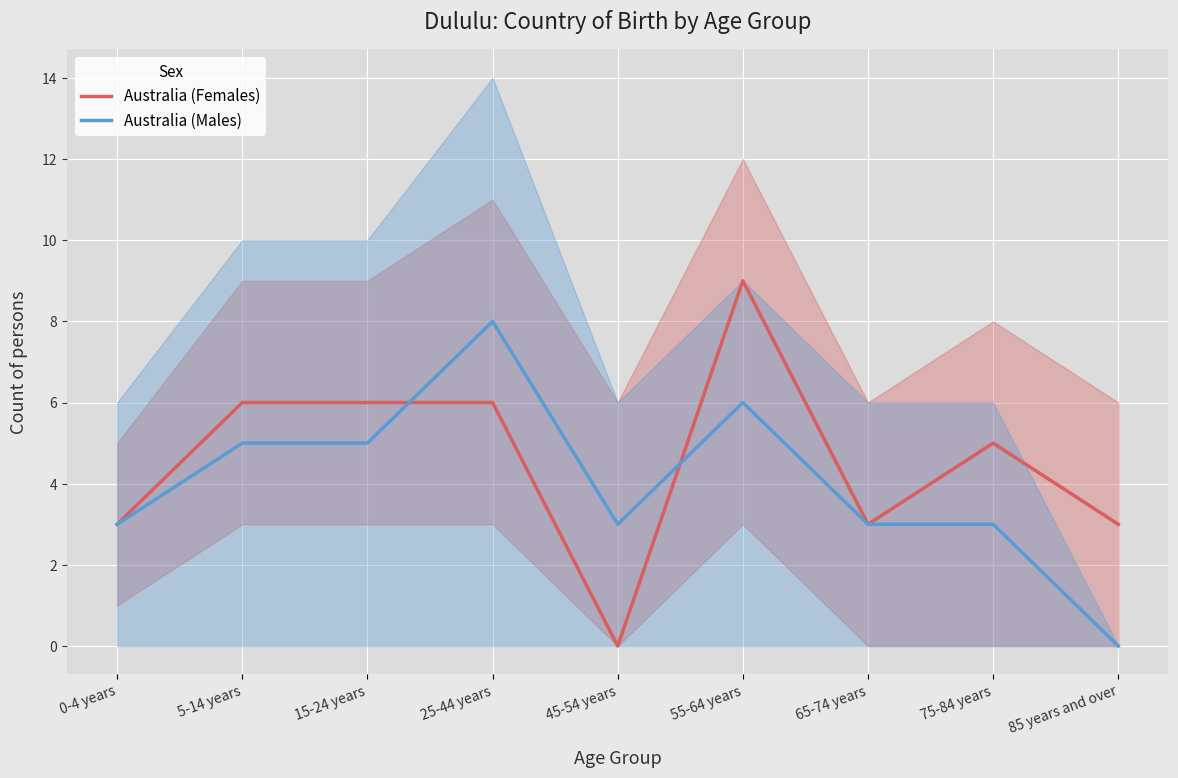

At how many categories does at least one series exceed 4?

5